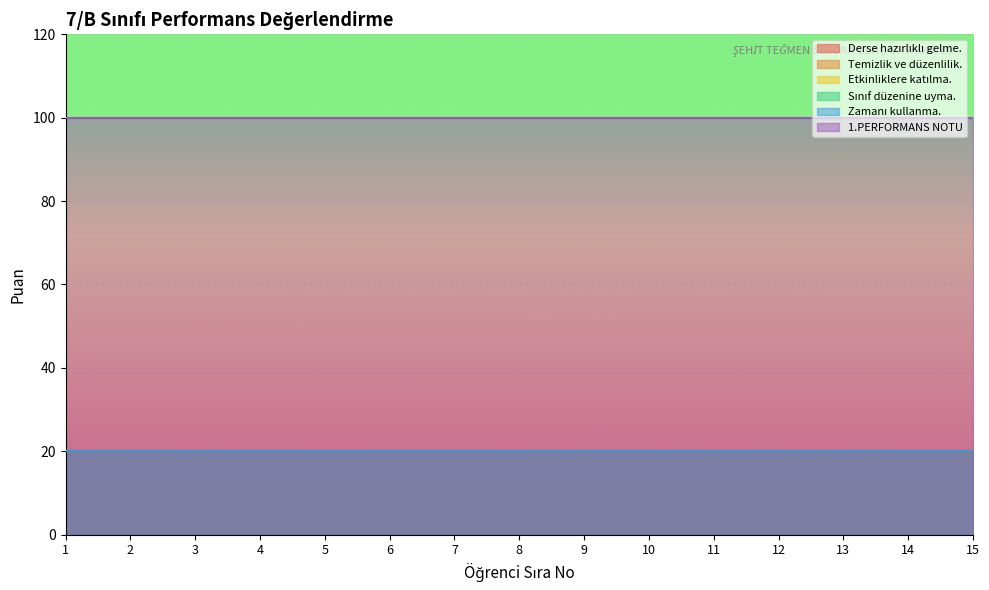

True or false: Sınıf düzenine uyma. has more than 0 interior local peaks.

False